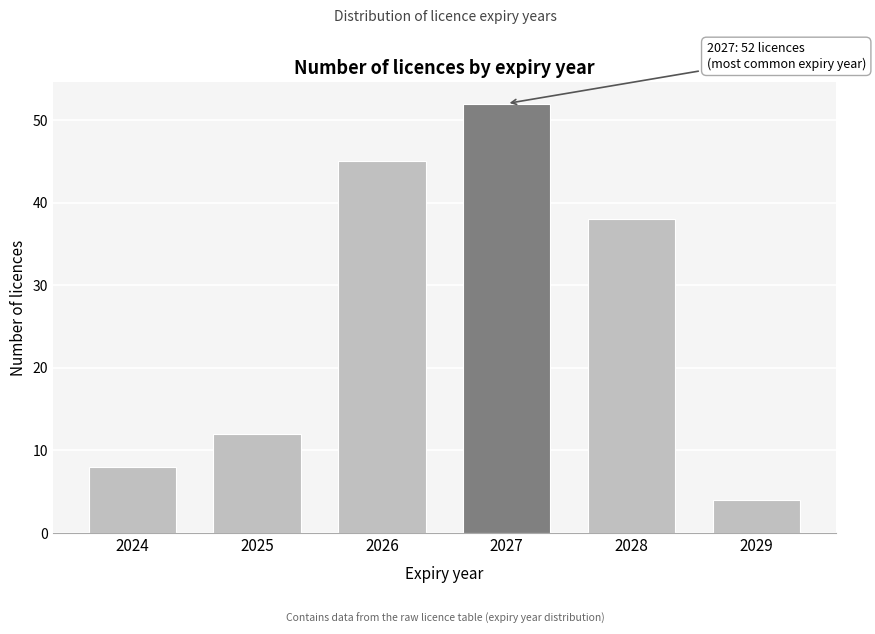

Reading left to right, list all the values displayed in this chart.

8	12	45	52	38	4